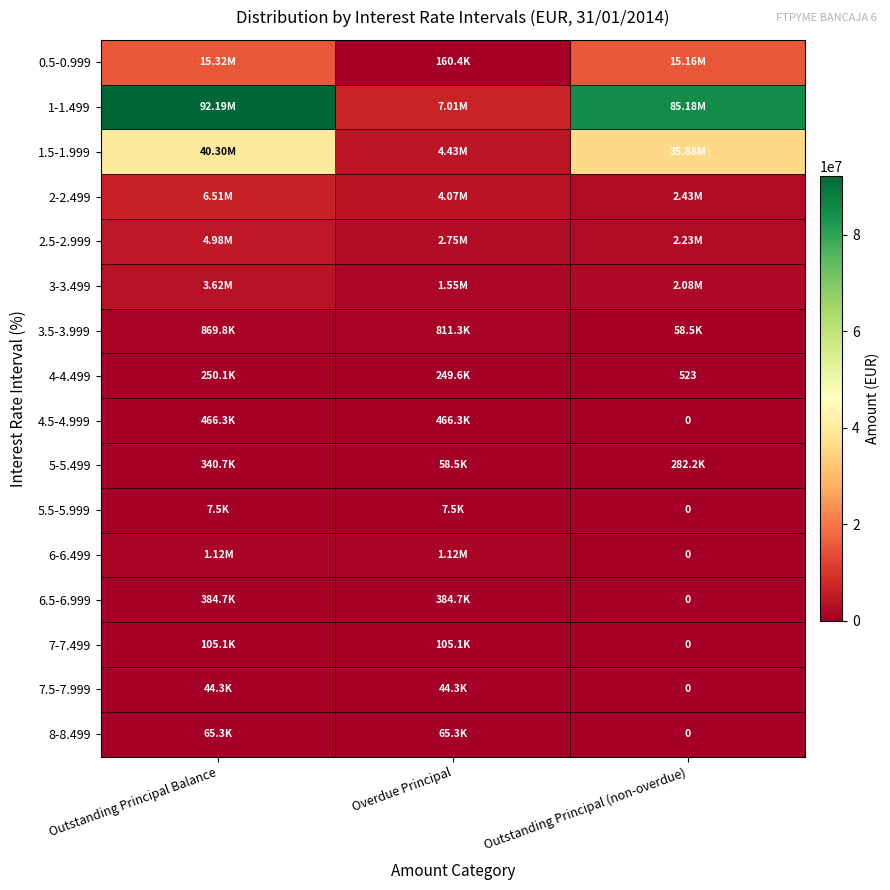

Which series has the widest spread of values?

1-1.499